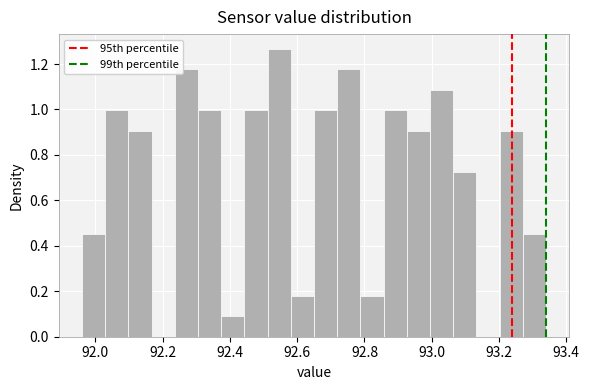

Read against the x-axis, roughly where is the centre of the tallest bar?

92.54